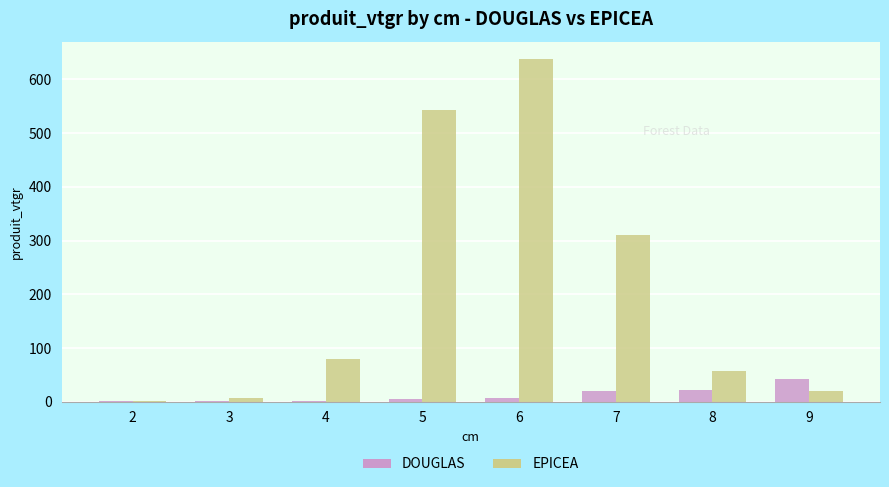

What is the total value across all series at 8?

78.8